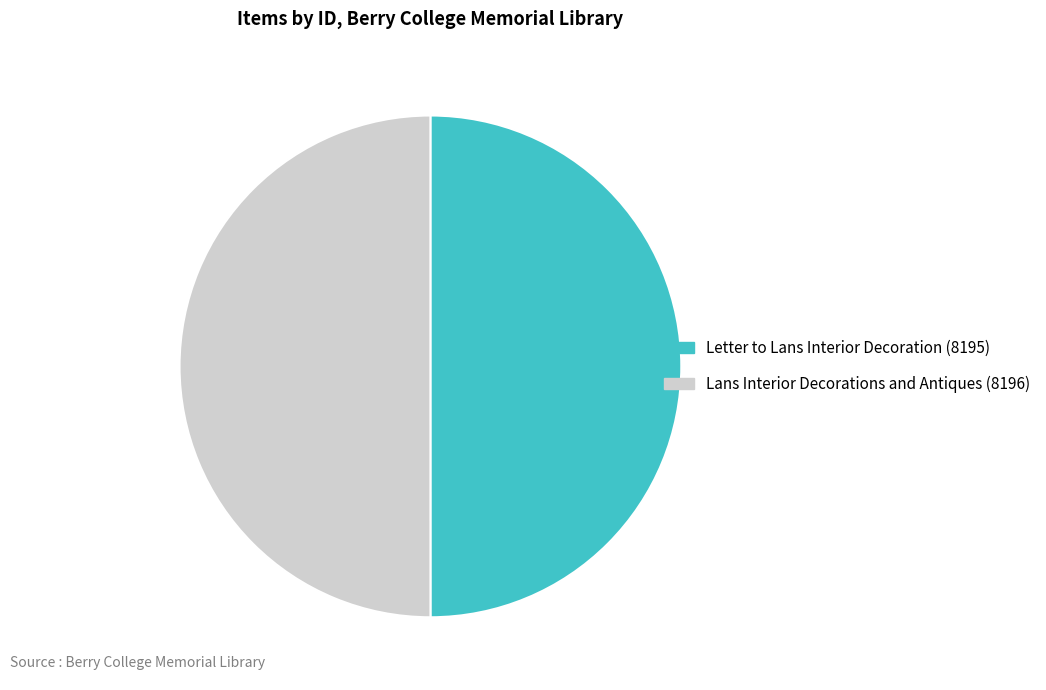

Approximately how many times larger is the value at Lans Interior Decorations and Antiques (8196) compared to Letter to Lans Interior Decoration (8195)?

1.0